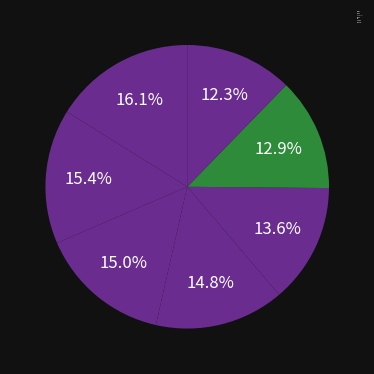

Combined, what portion of the pie is Jonathon and Thomas?

27.3%